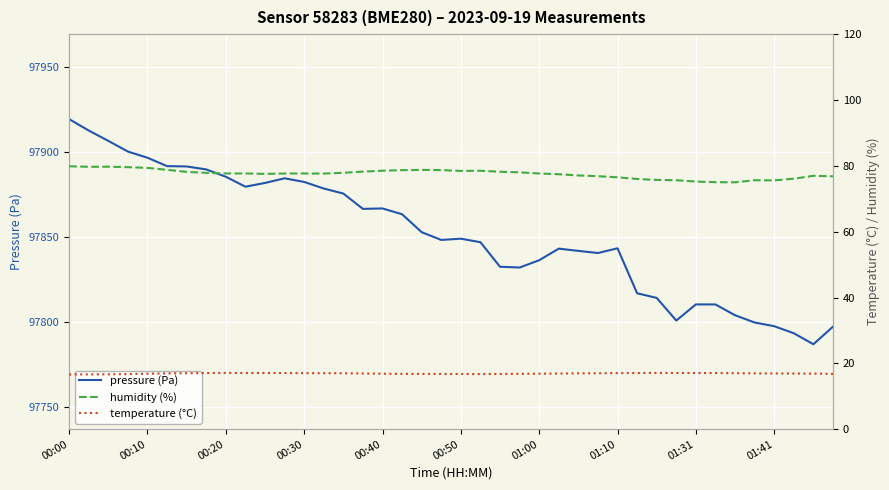

True or false: pressure (Pa) has a value of 172458.7 at 11.

False